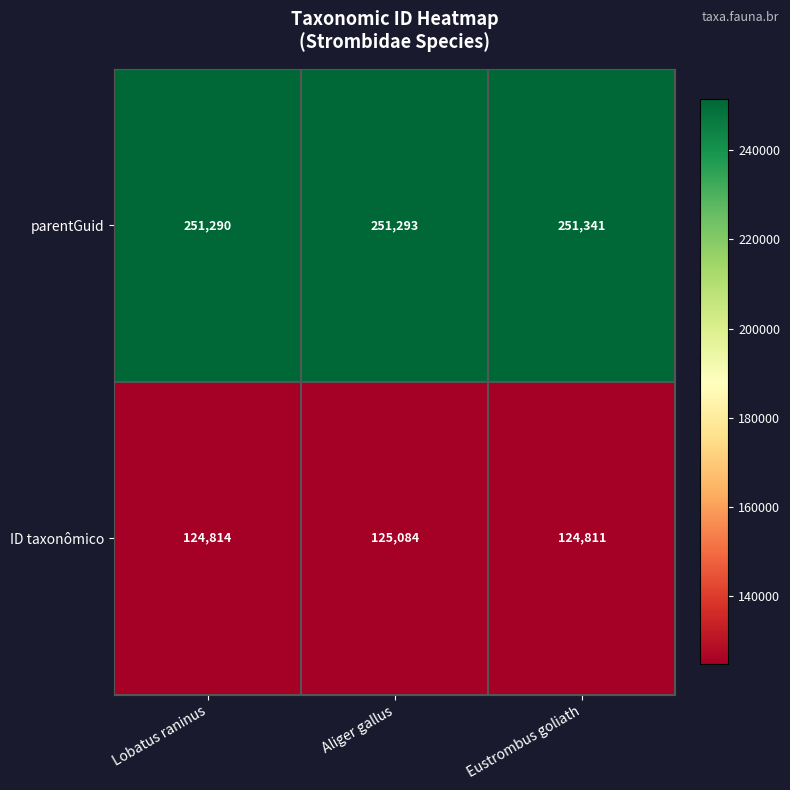

What is the approximate value of parentGuid at Aliger gallus?

251293